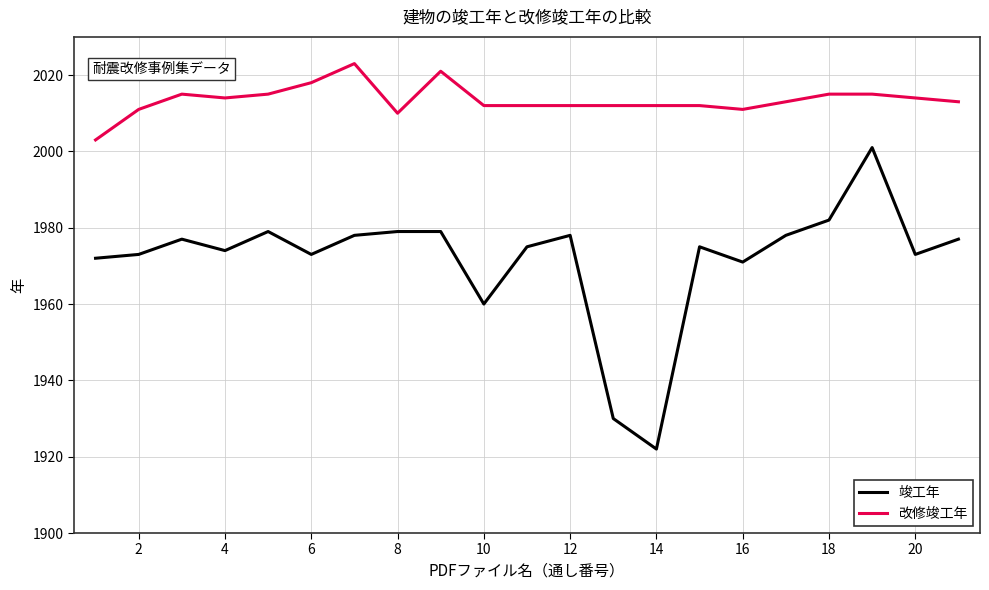

Which series has the largest range (max minus min)?

竣工年